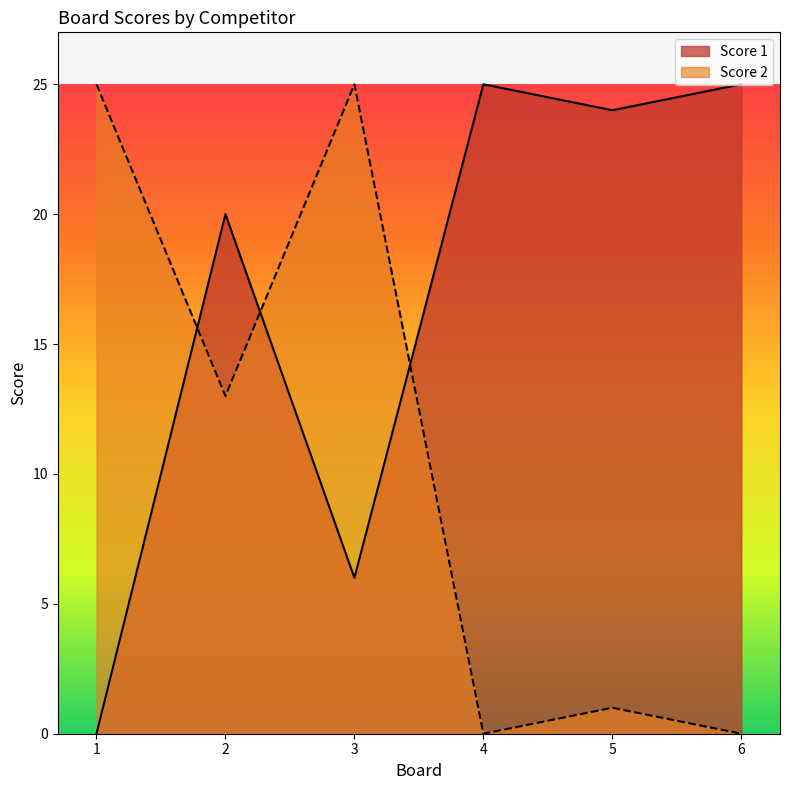

In Score 2, how many points are higher than both neighbors (excluding endpoints)?

2